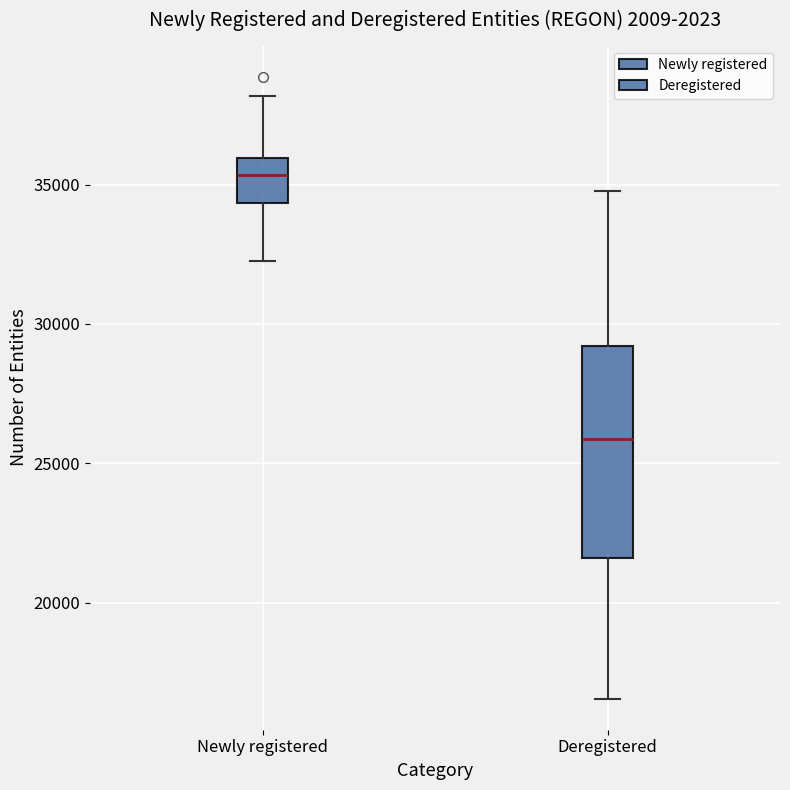

Where is the lower edge of the box for Newly registered on the y-axis? The values are not printed on the chart, so give them approximately, as read against the axis.

34500